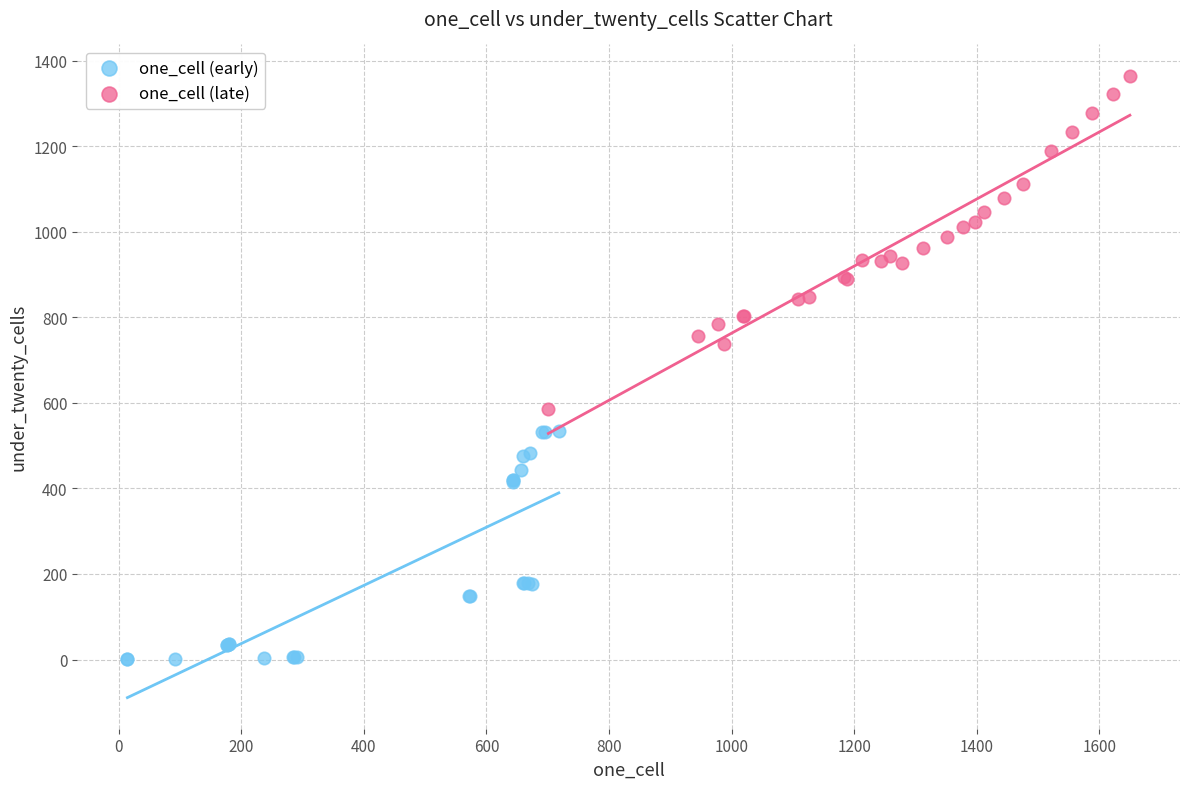

Which series contains the lowest Y value?

one_cell (early)